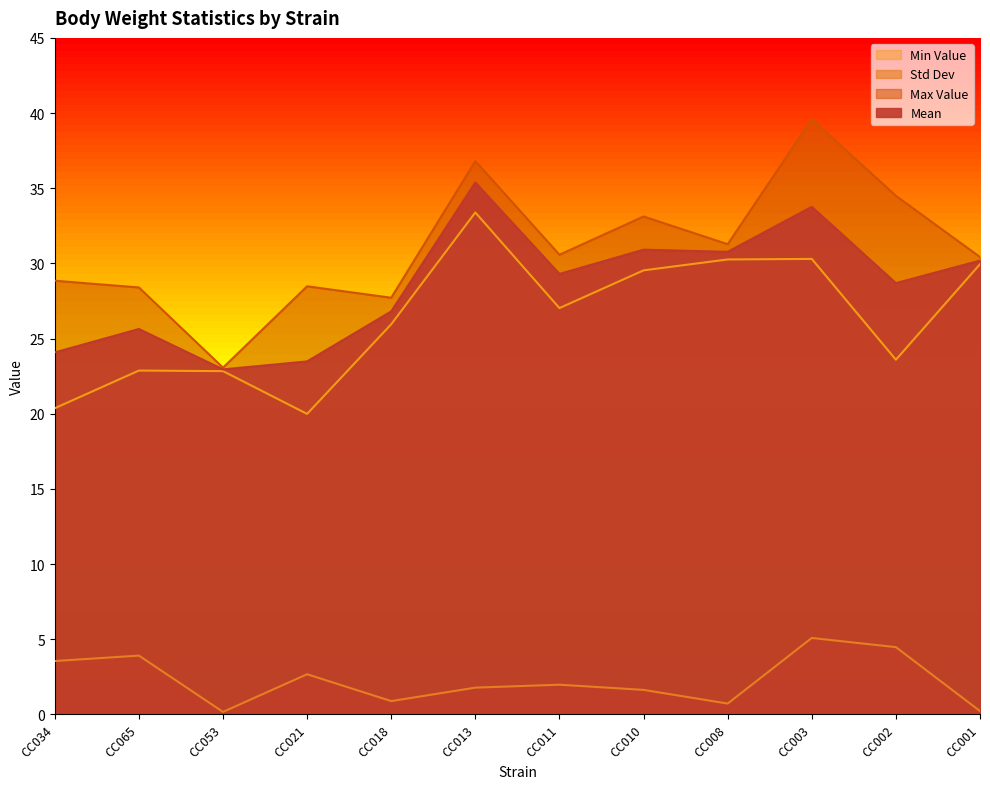

What is the sum of all mean values?

341.9